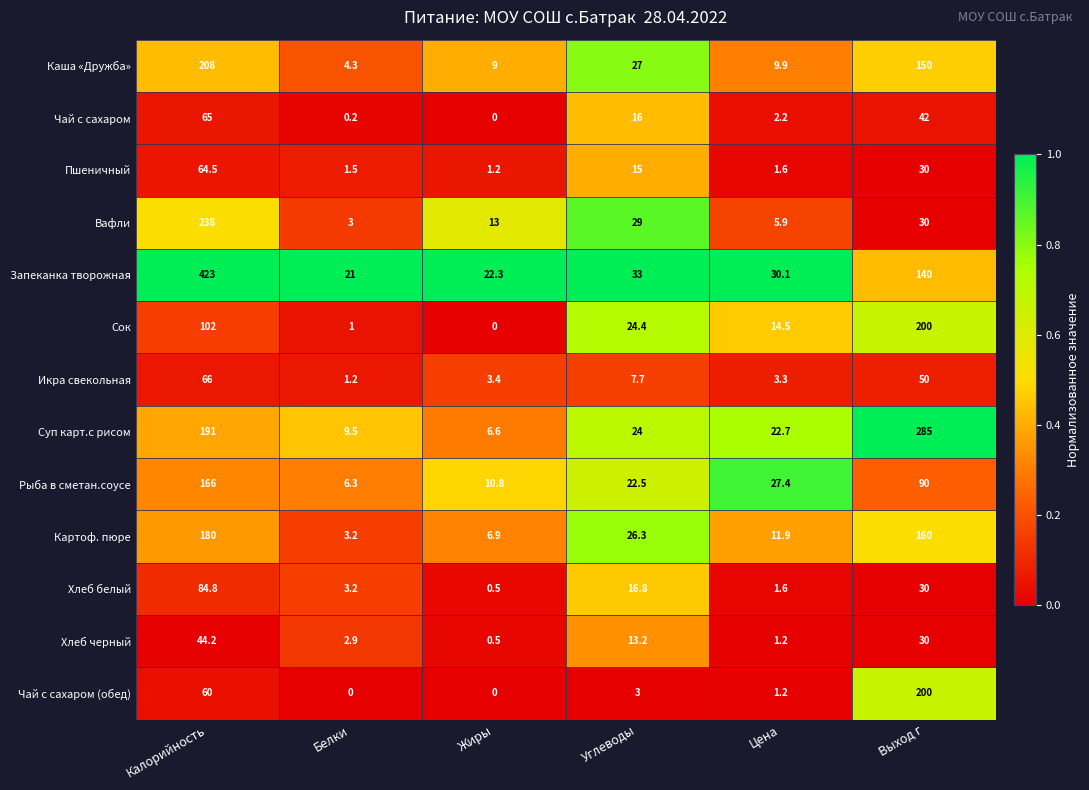

Is it true that Пшеничный equals 1.6 at Цена?

True